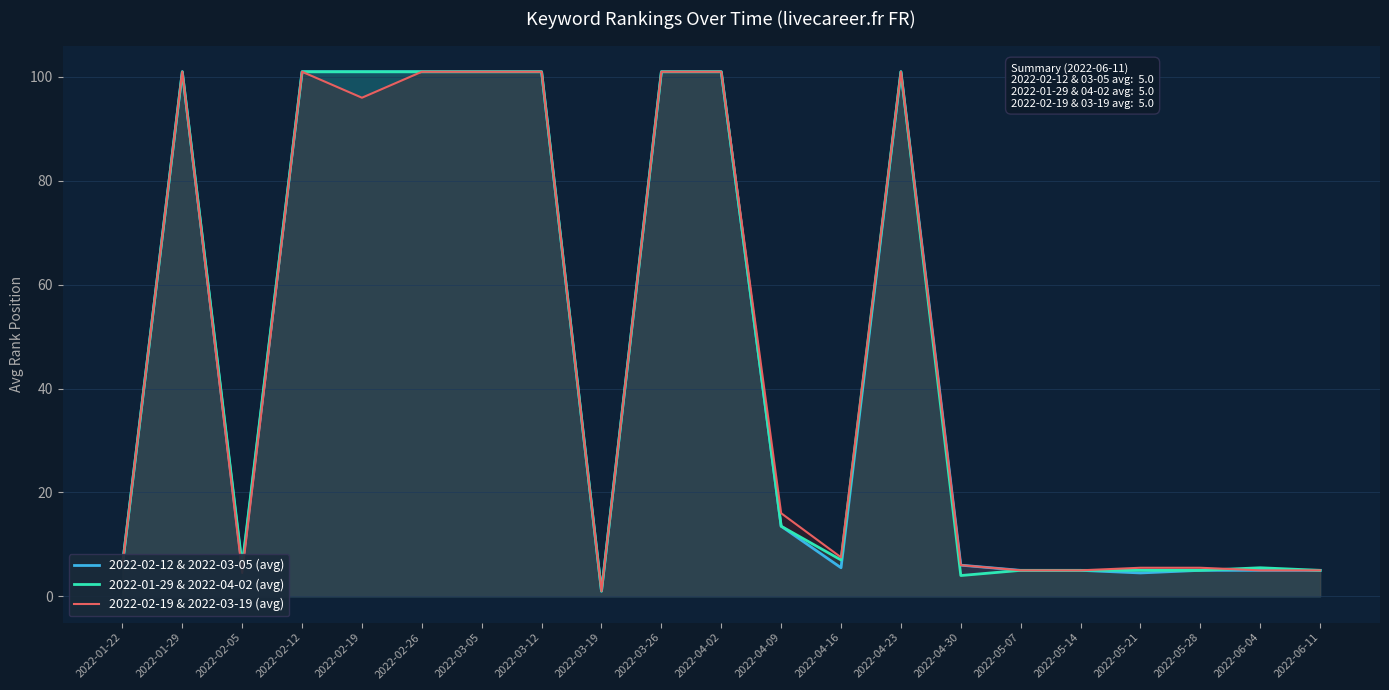

At which category does 2022-02-12 & 2022-03-05 (avg) reach its first local peak?

2022-01-29